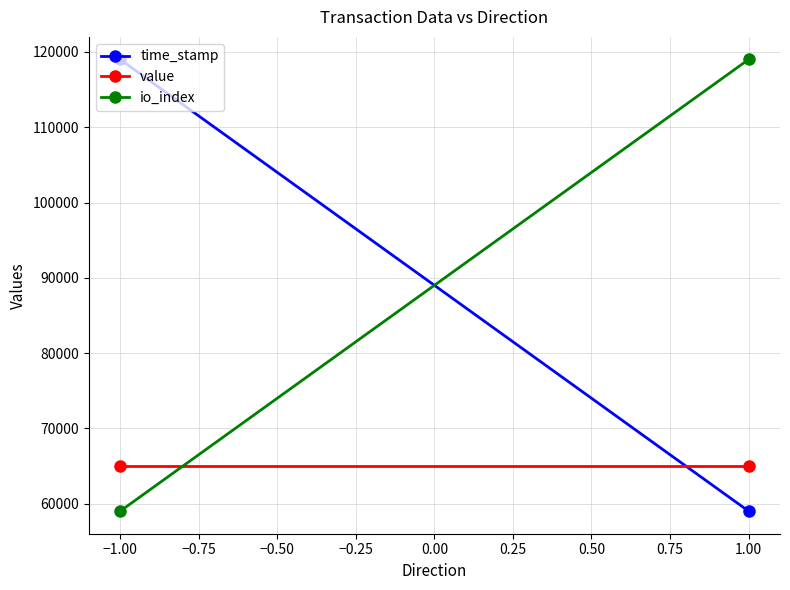

What is the lowest value of the value series?

65000